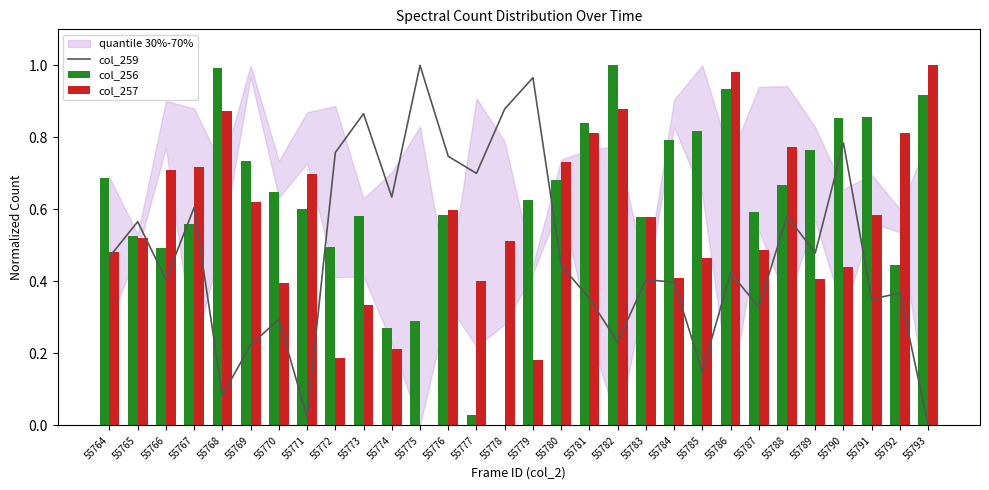

True or false: col_256 has a value of 0.8 at 55785.

True